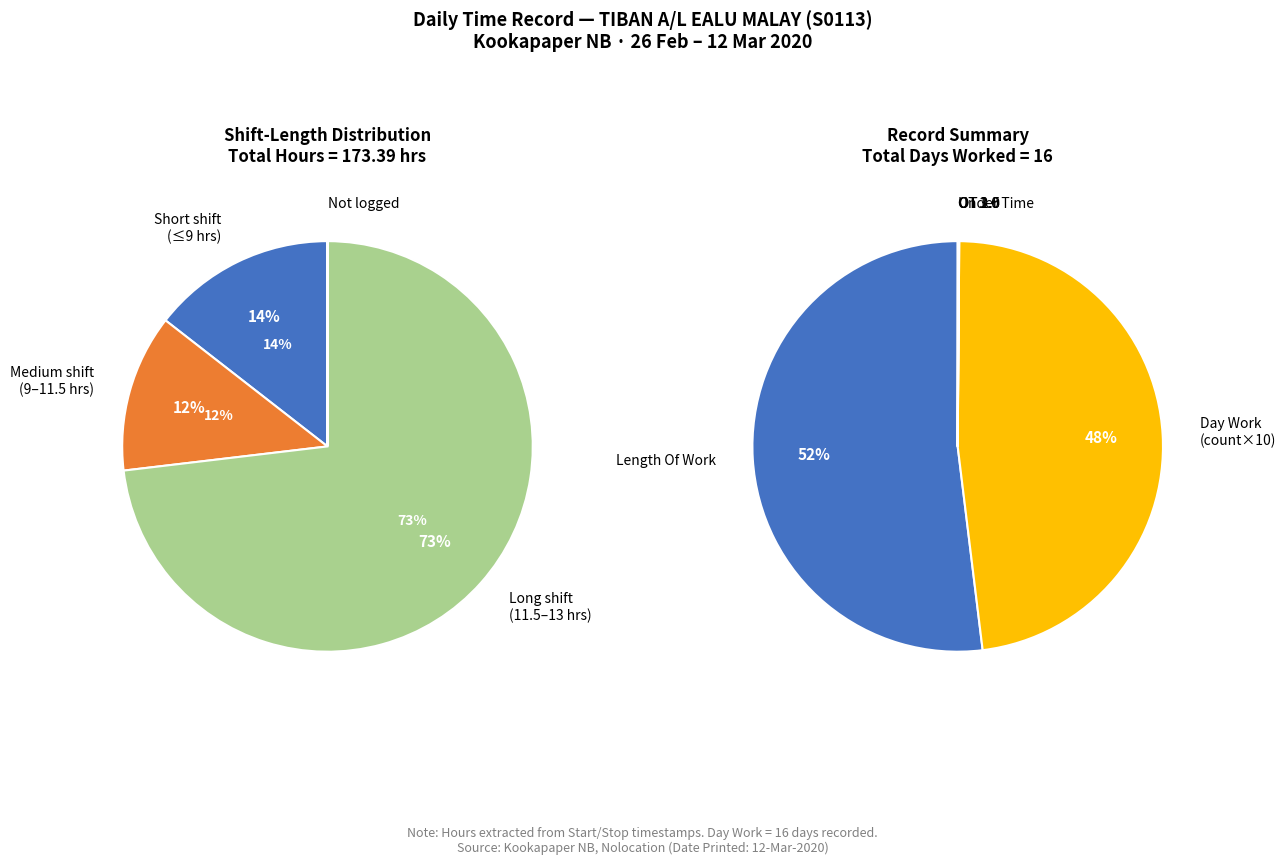

Combined, do Leave and Day Work account for over 50%?

No